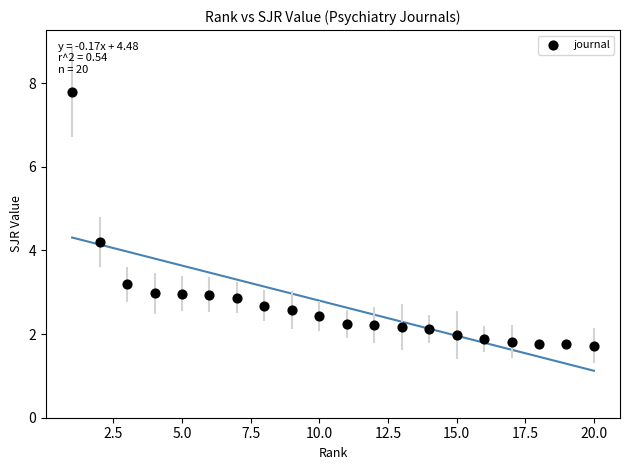

What Y value in the scatter plot is closest to 4?

4.2